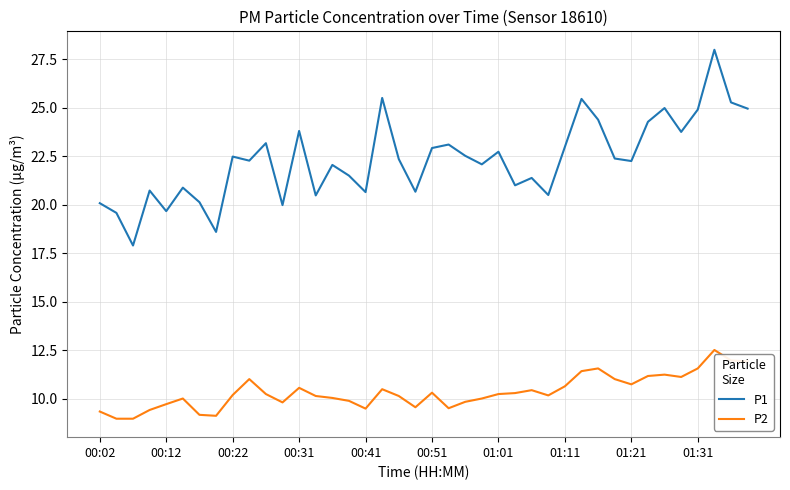

Which series has the widest spread of values?

P1